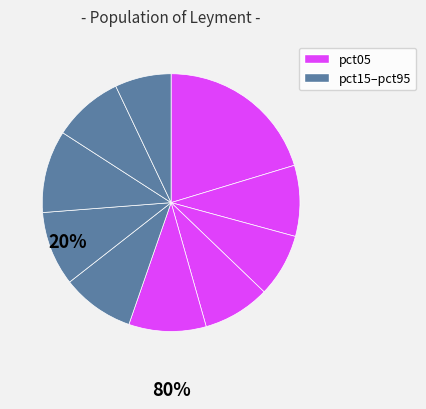

How many slices are in this pie chart?

10